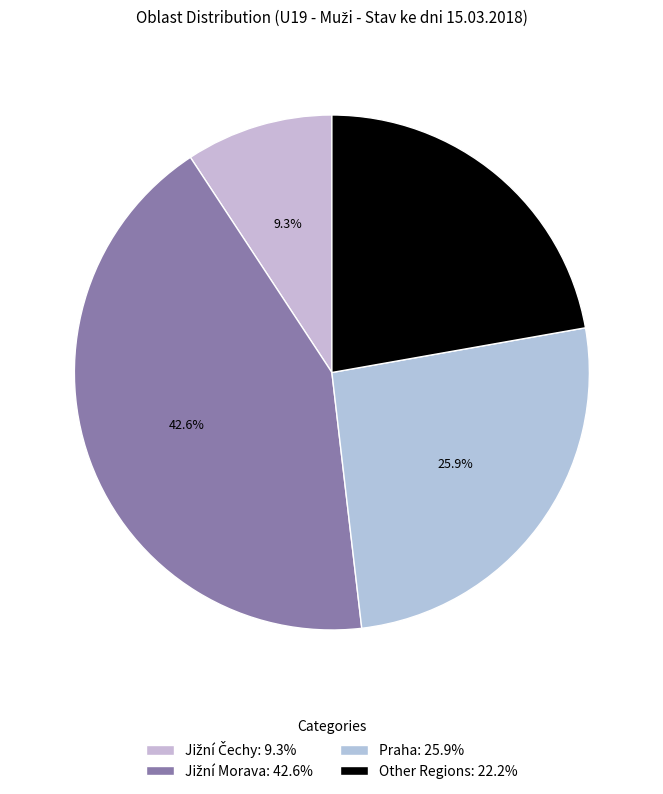

How many segments does this pie chart have?

4